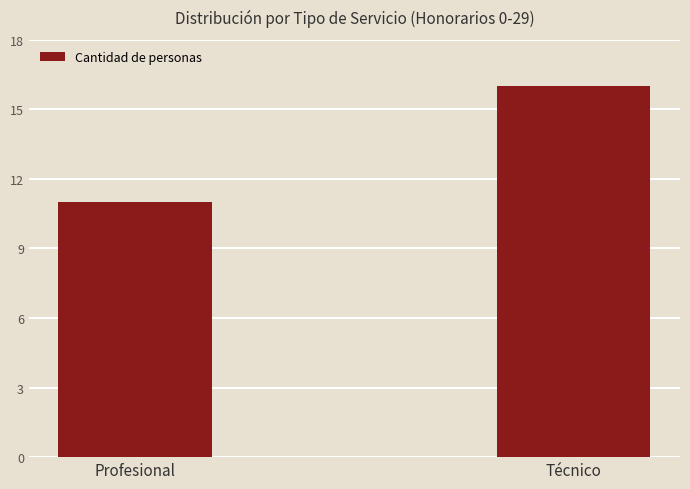

Which label corresponds to the largest value in the chart?

Técnico